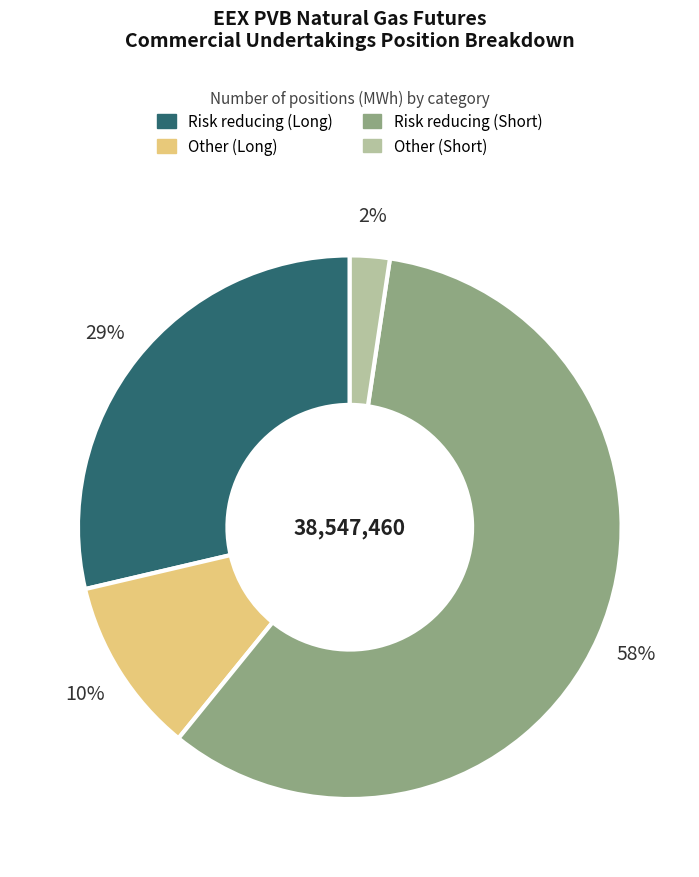

To the nearest percent, what is the combined percentage of Other (Long) and Risk reducing (Long)?

39%